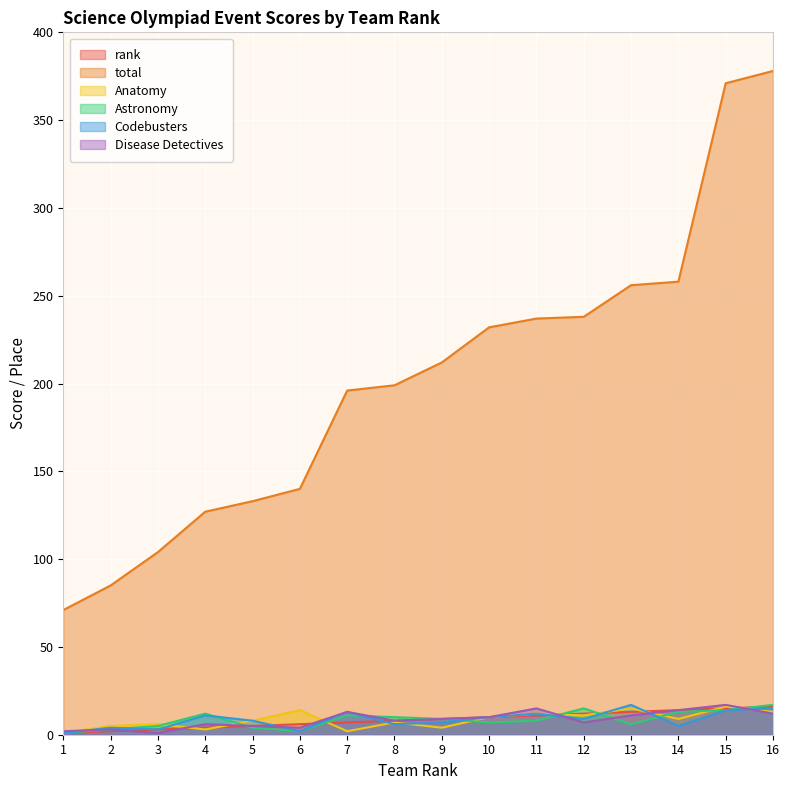

What is the sum of the Disease Detectives values at 10 and 6?

14